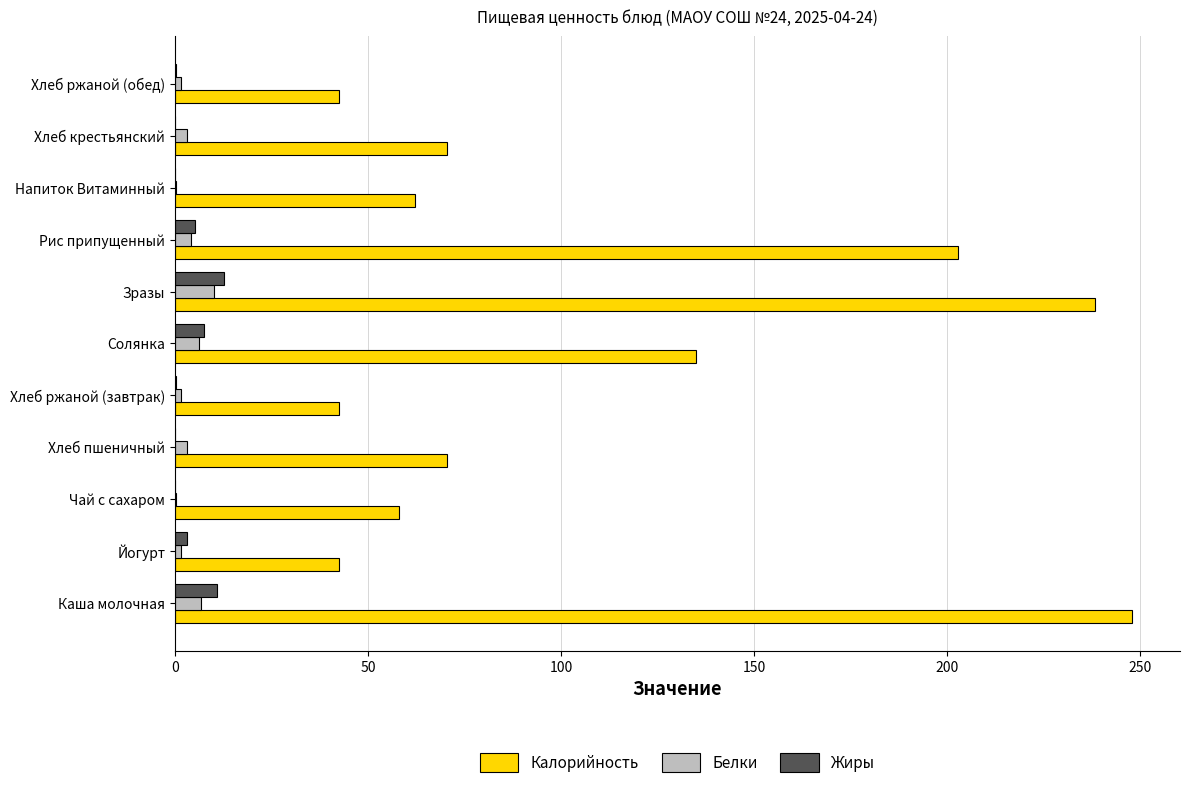

What is the greatest value displayed?

248.0